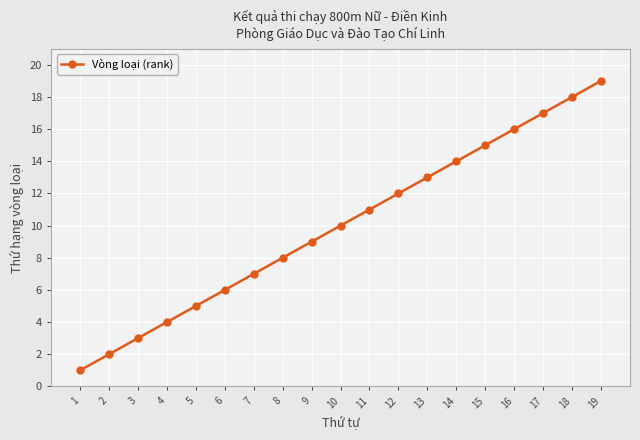

What is the change in value from 4 to 13?

+9